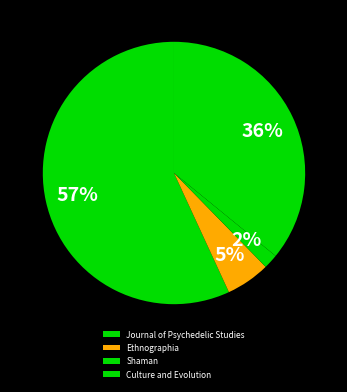

To the nearest percent, what portion does Culture and Evolution represent?

36%